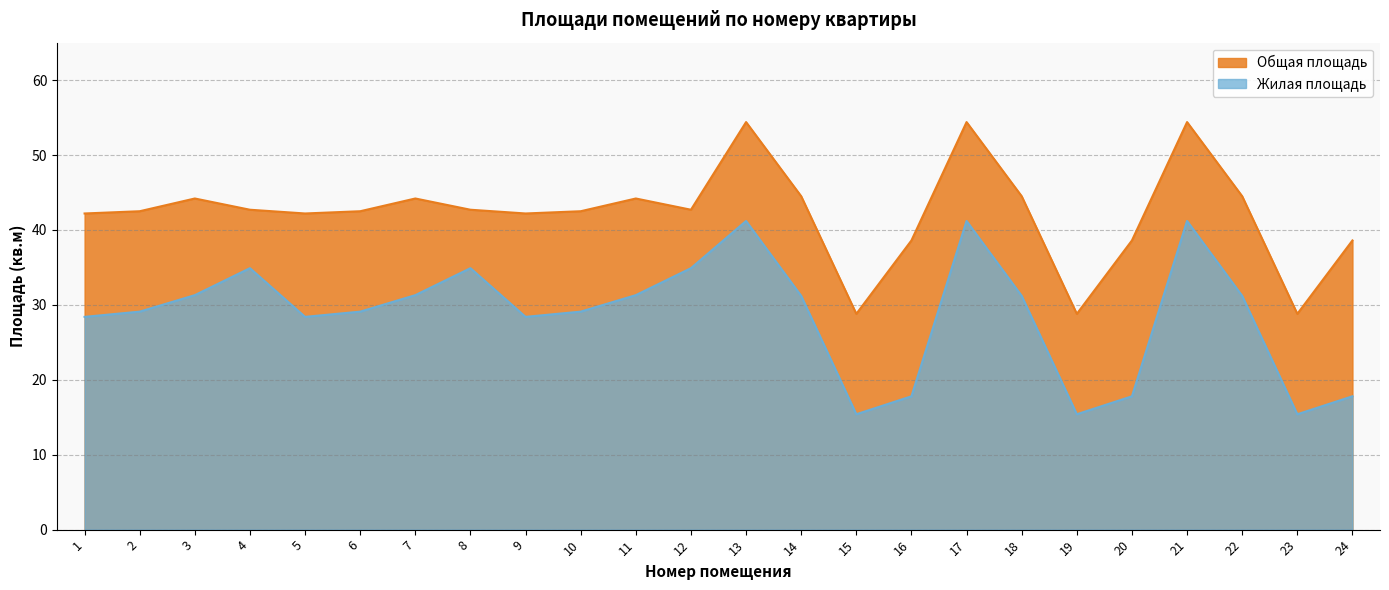

What is the average value of the Общая площадь series?

42.2